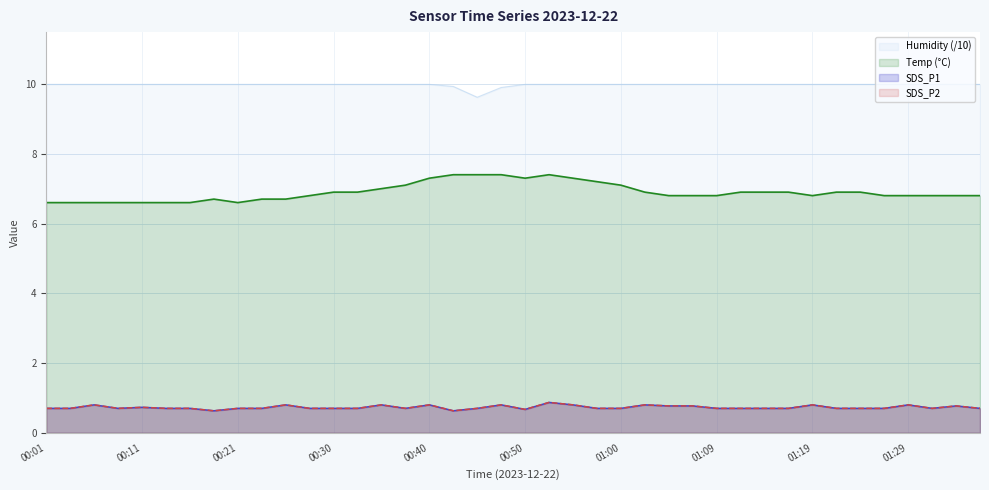

The value of Temp at 01:19 is 6.8. True or false?

True